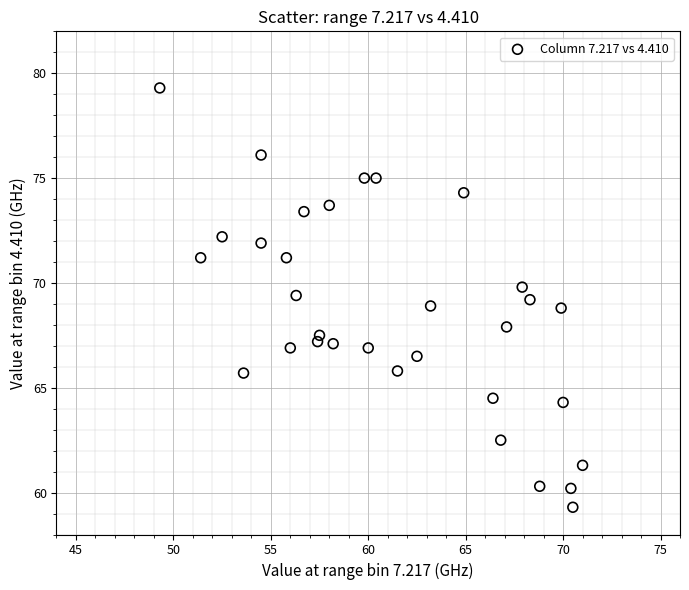

What is the range of Y values (max minus min)?

20.0